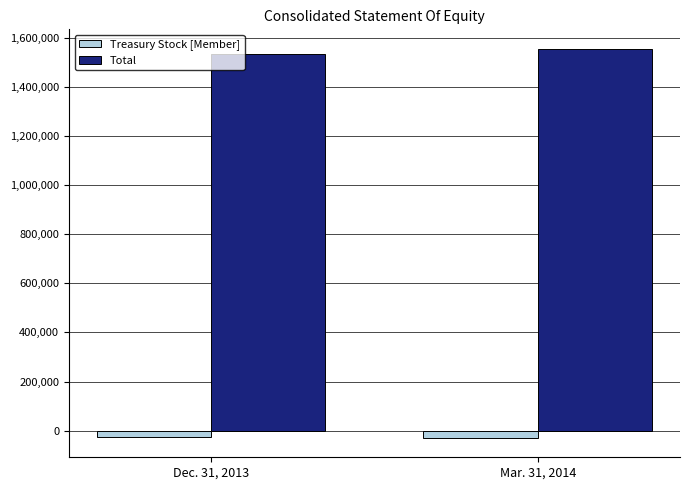

What is the sum of the Total values at Dec. 31, 2013 and Mar. 31, 2014?

3089277